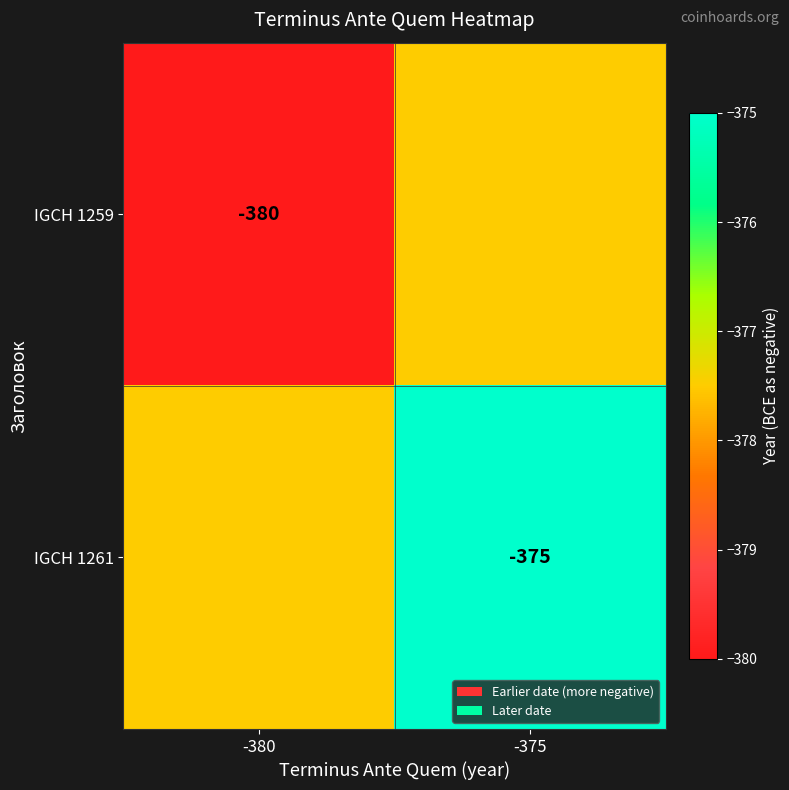

True or false: IGCH 1259 has a value of -380.0 at -380.

True